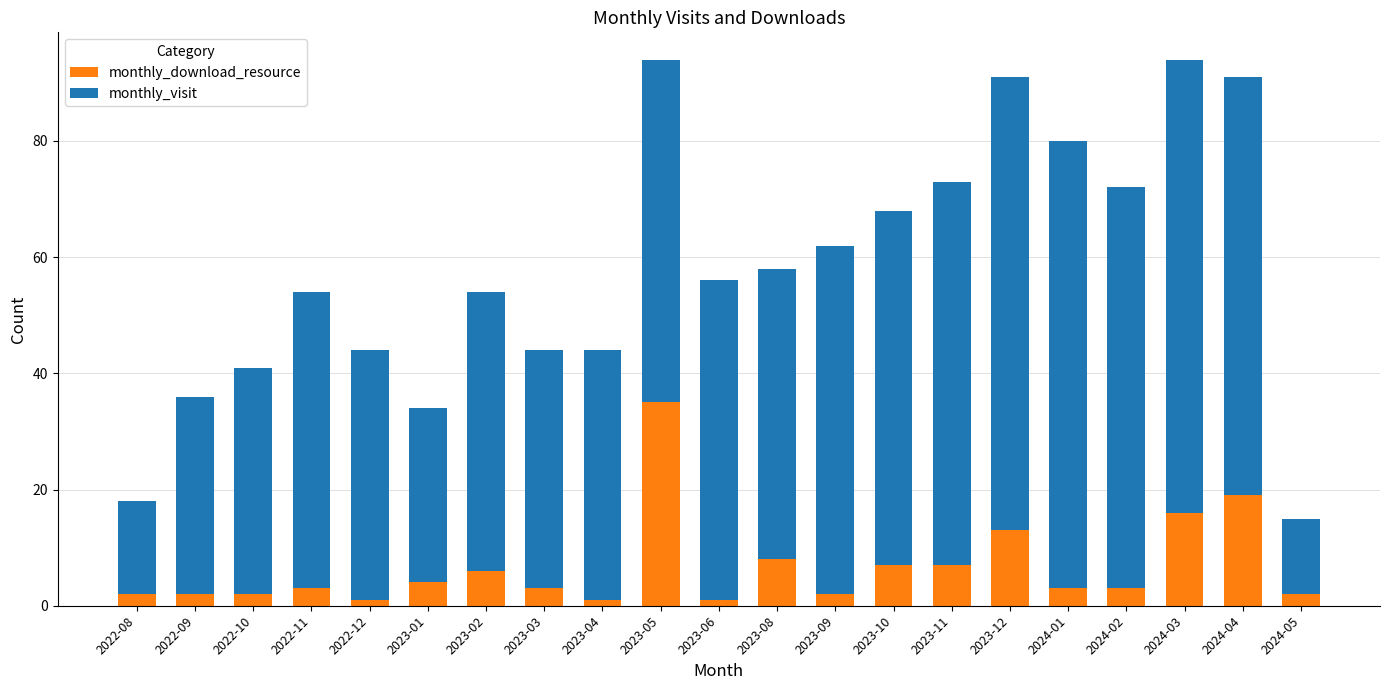

What is the average value of the monthly_download_resource series?

7